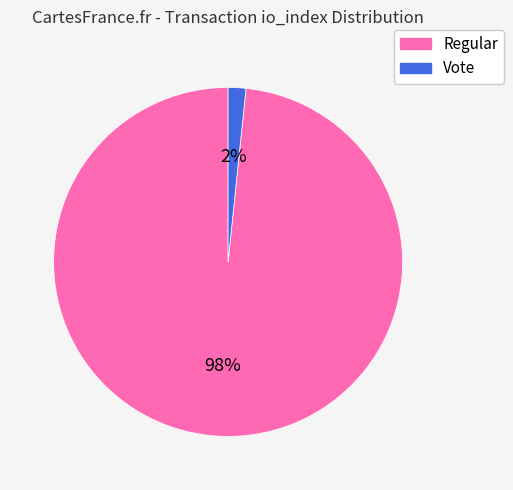

Count the number of slices in the pie.

2